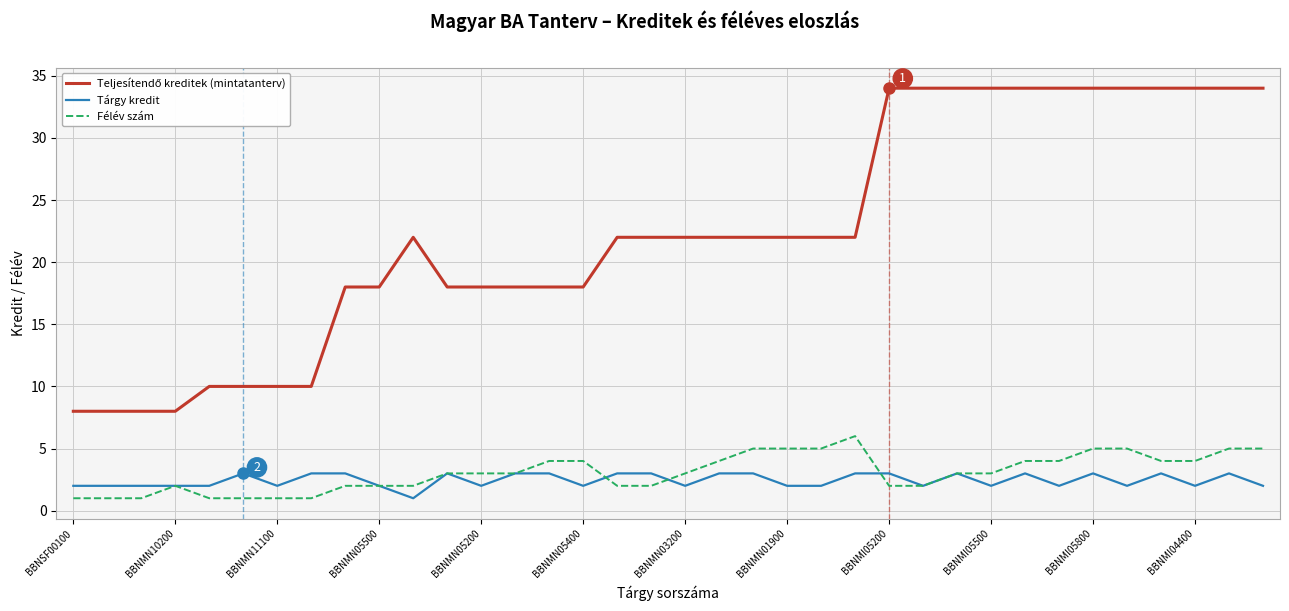

What is the greatest value displayed?

34